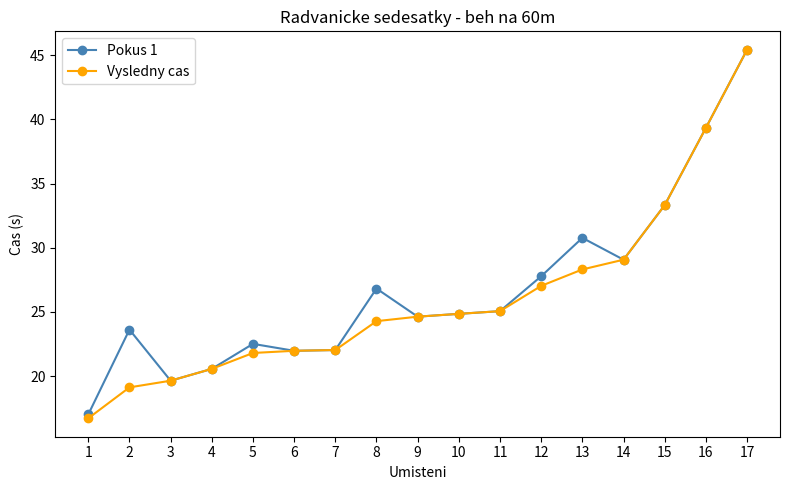

True or false: Pokus 1 has more than 1 points higher than both neighbors.

True